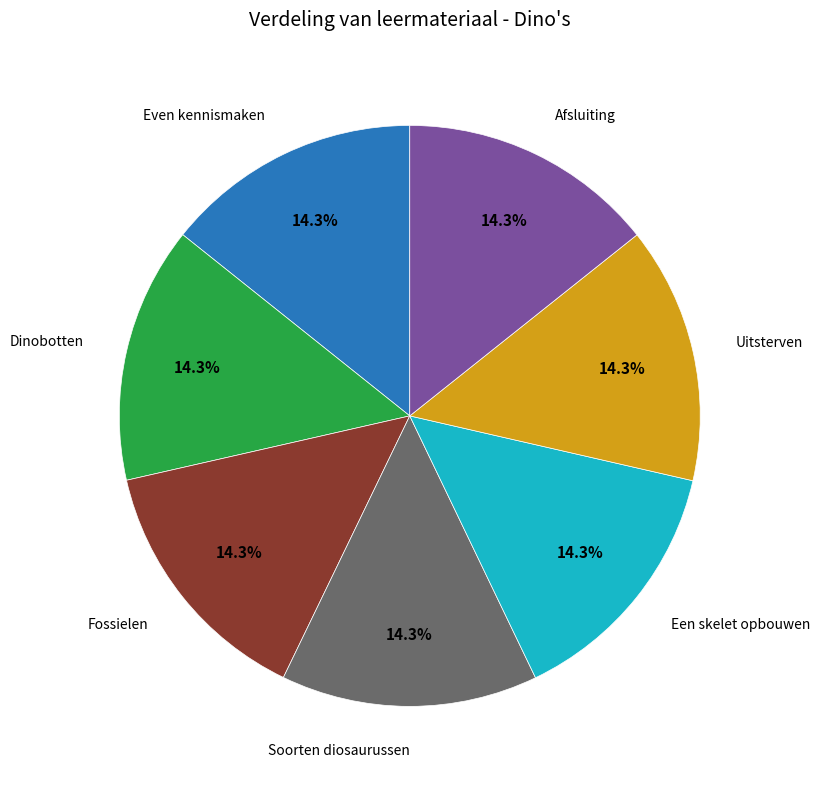

Is there any slice that represents more than half of the pie?

No